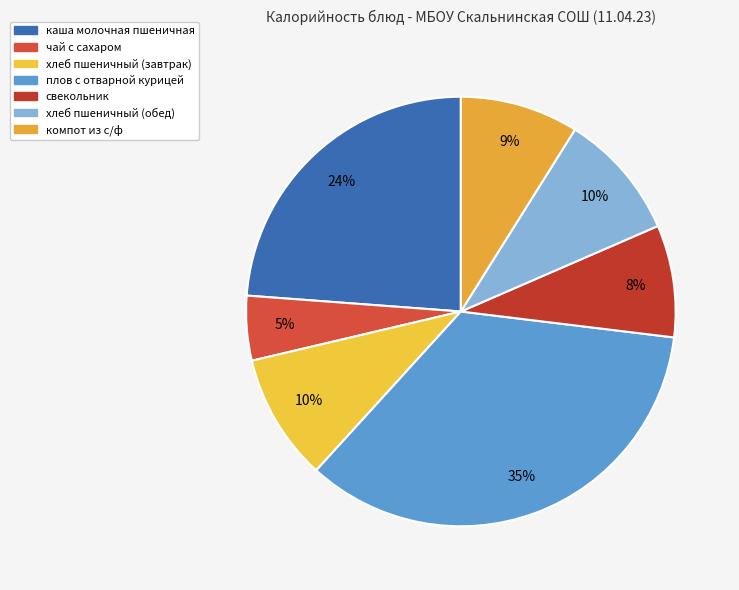

Rank the categories by value from lowest to highest.

чай с сахаром, свекольник, компот из с/ф, хлеб пшеничный (завтрак), хлеб пшеничный (обед), каша молочная пшеничная, плов с отварной курицей